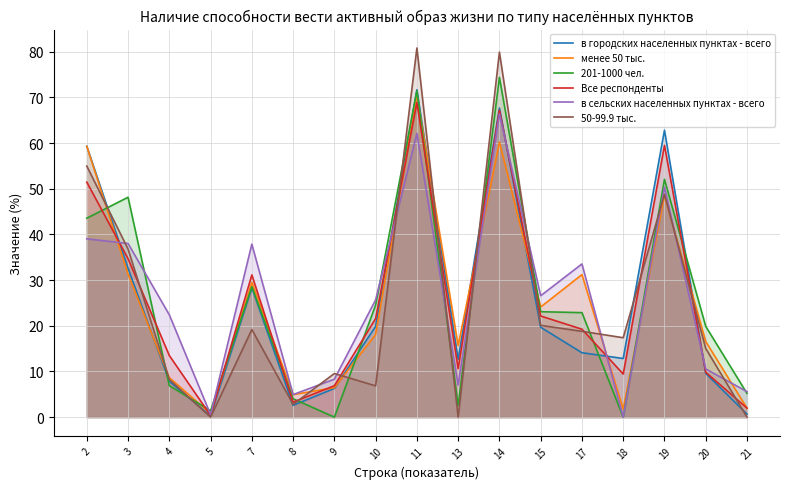

What are all the series names shown in the legend?

в городских населенных пунктах - всего, менее 50 тыс., 201-1000 чел., Все респонденты, в сельских населенных пунктах - всего, 50-99.9 тыс.